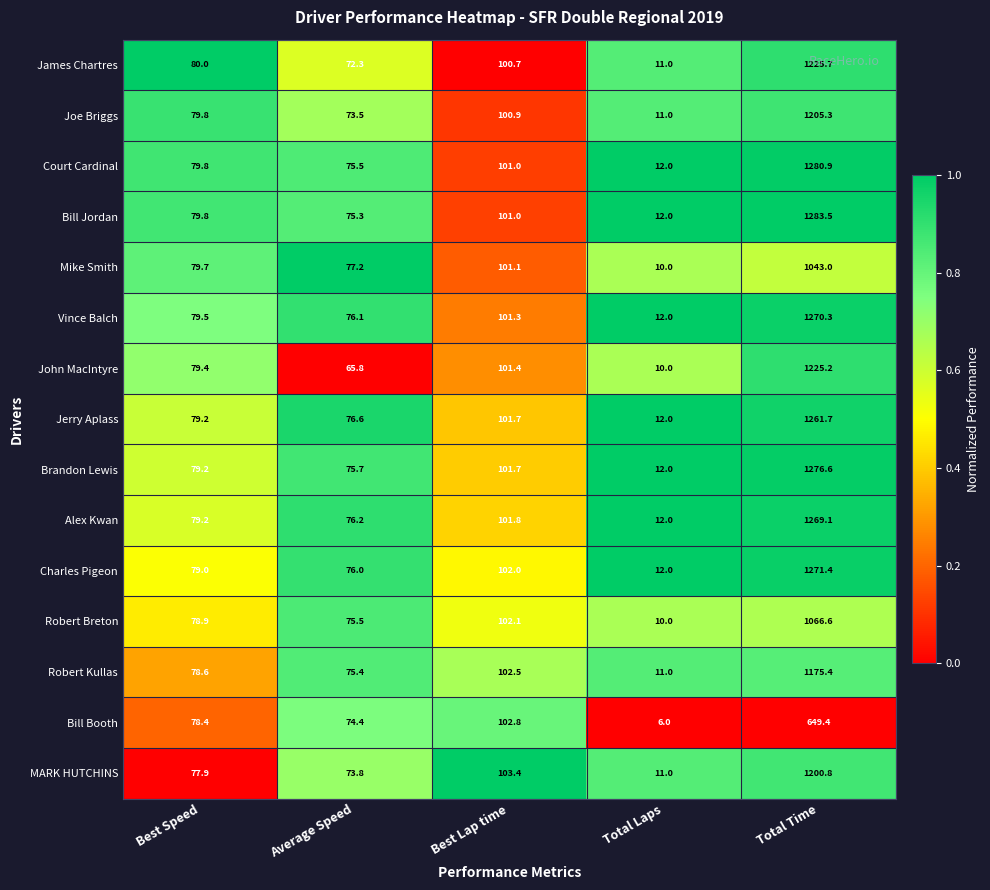

What is the highest value of the Vince Balch series?

1270.3